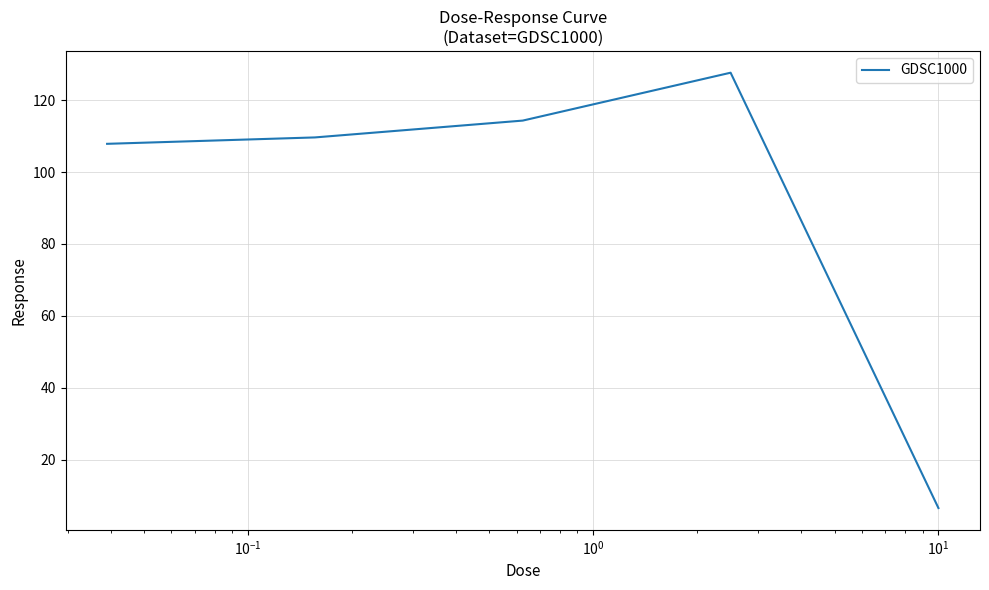

What is the smallest value displayed?

6.5